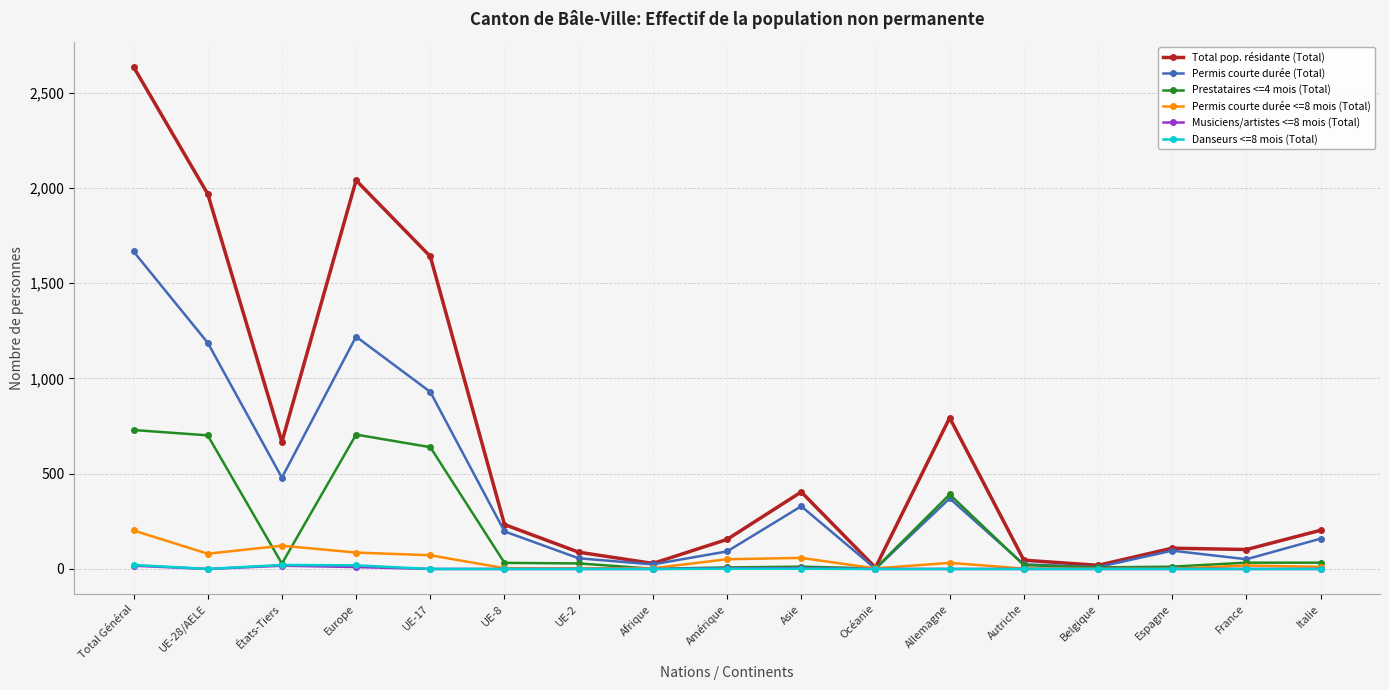

Does the chart have visible grid lines?

Yes